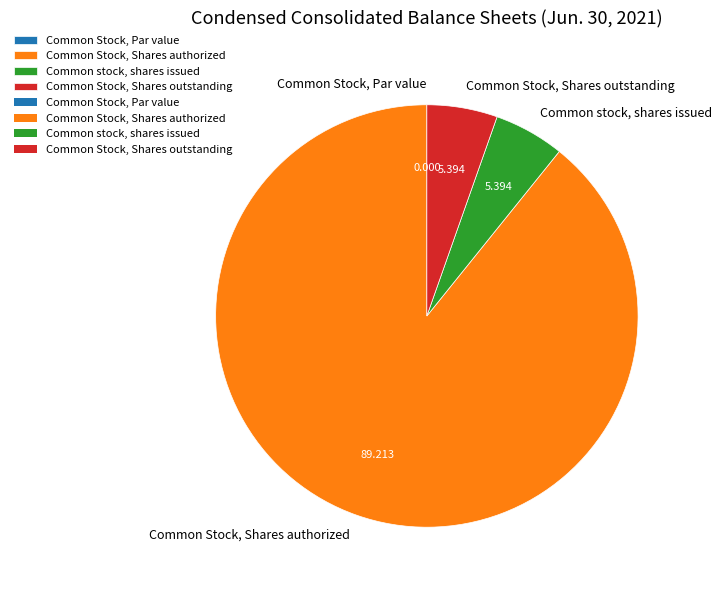

What is the largest slice in the pie chart?

Common Stock, Shares authorized